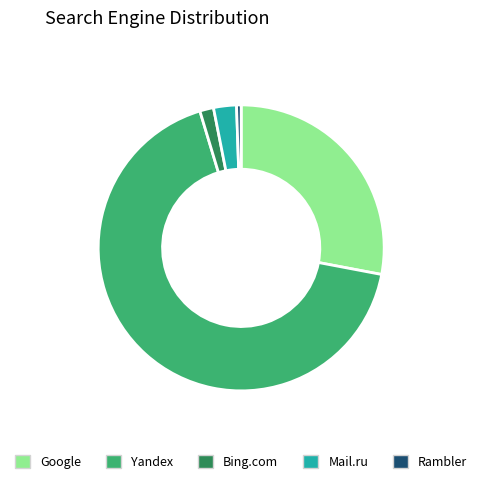

Which slice is the smallest?

Rambler